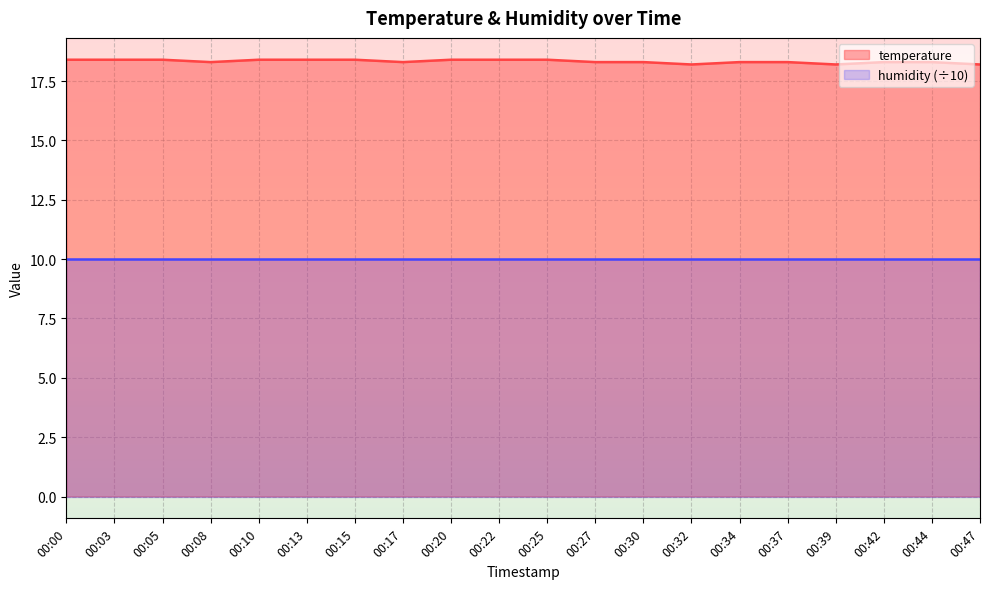

True or false: the data shows 7.2 at 00:47.

False